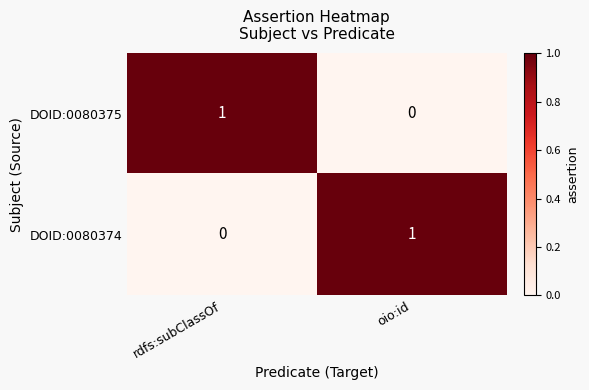

How many values in DOID:0080375 are above zero?

1